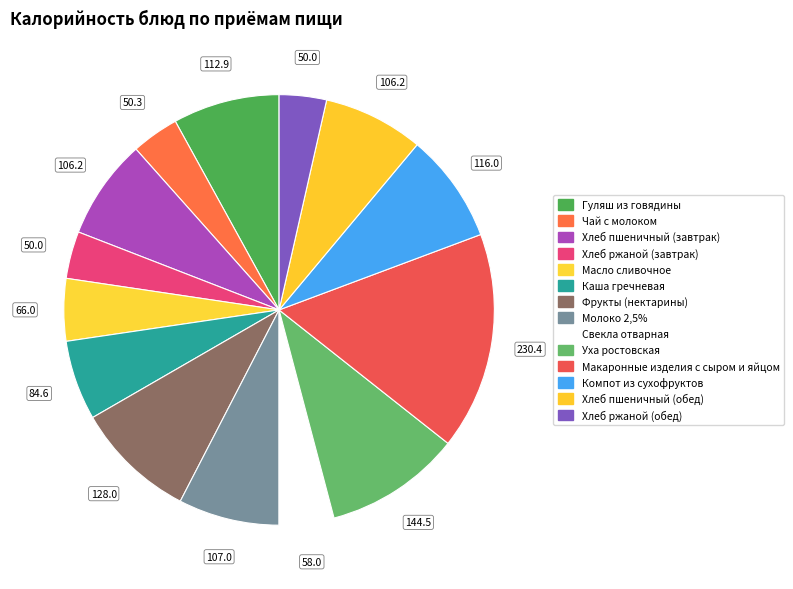

To the nearest percent, what is the average slice percentage?

7%